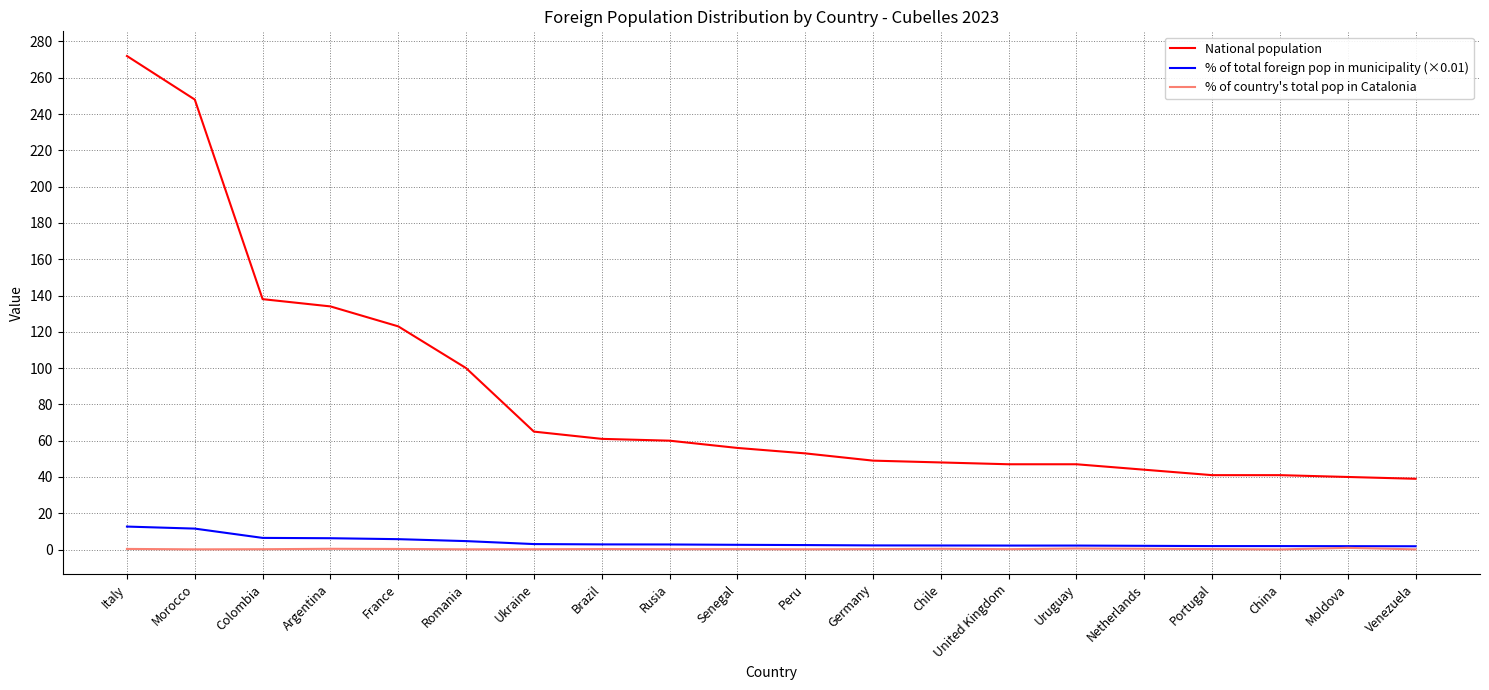

What is the minimum value for National population?

39.0